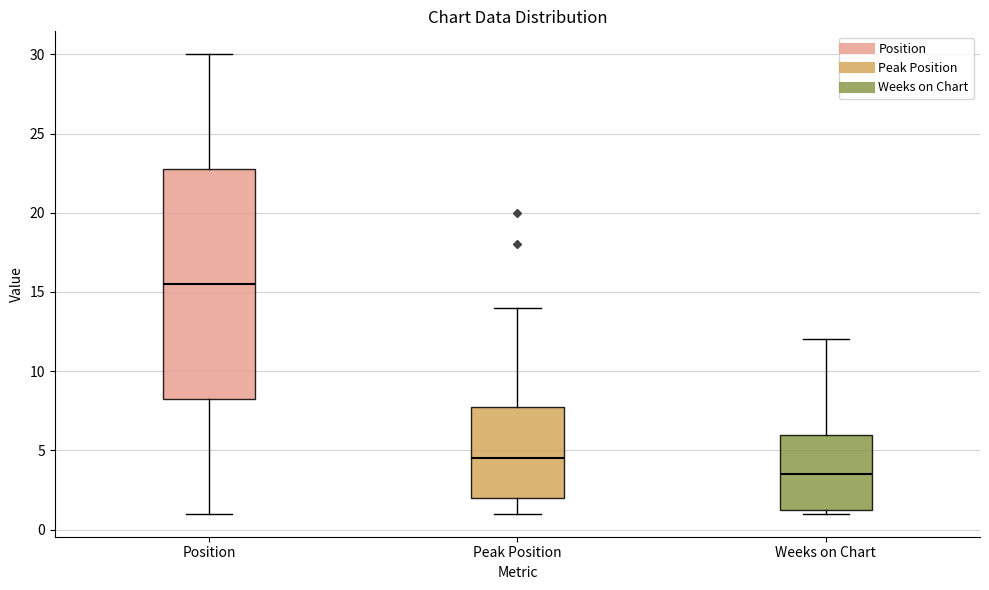

Which box has the highest median line?

Position